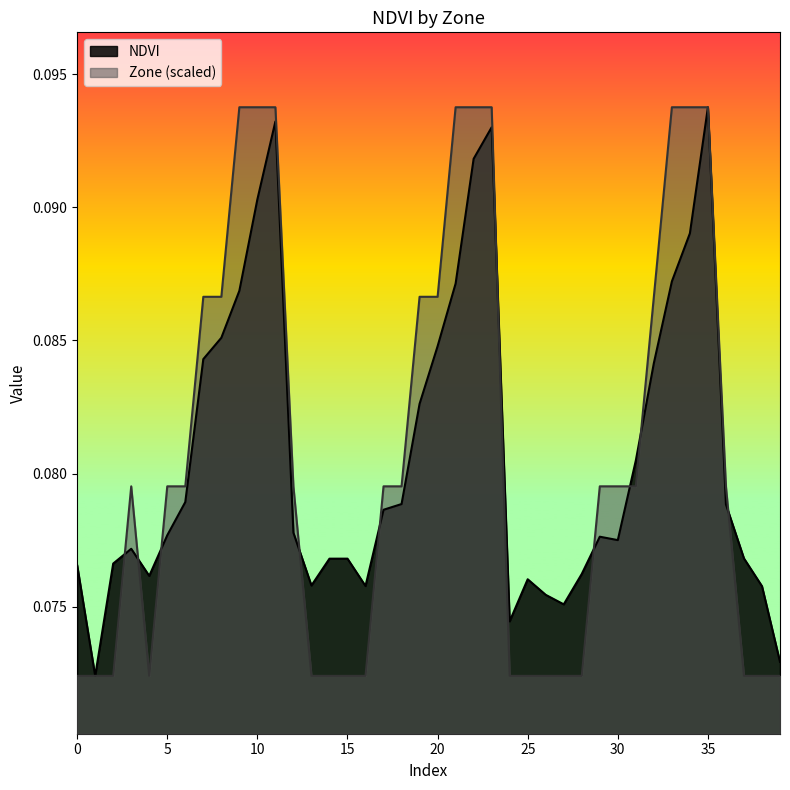

At 28, list the series in order from smallest to largest.

Zone, NDVI